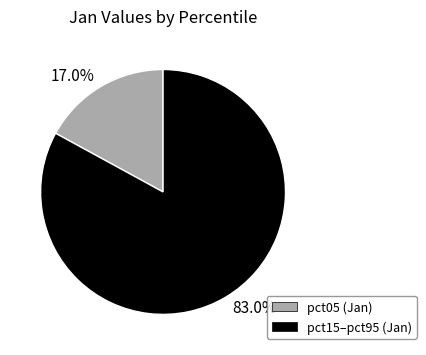

Rank the categories by value from highest to lowest.

83.0%, 17.0%